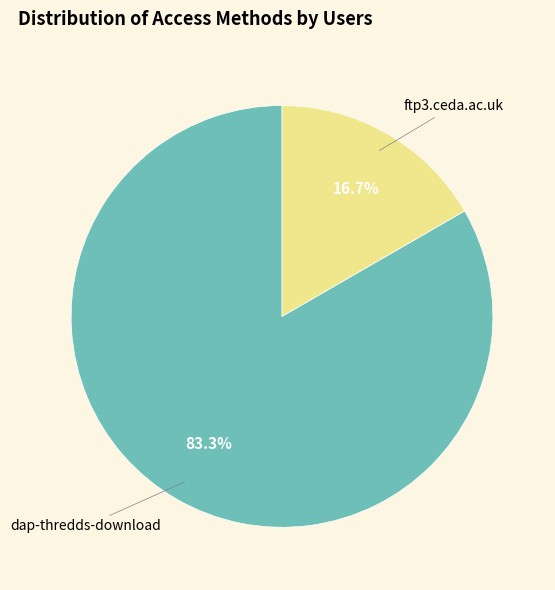

To the nearest percent, what is the average slice percentage?

50%